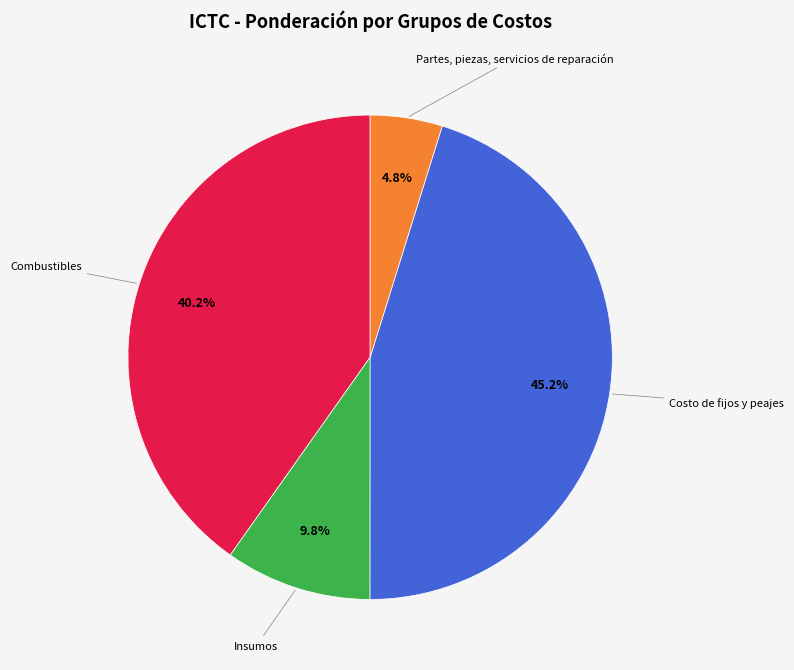

Does any single category account for the majority?

No